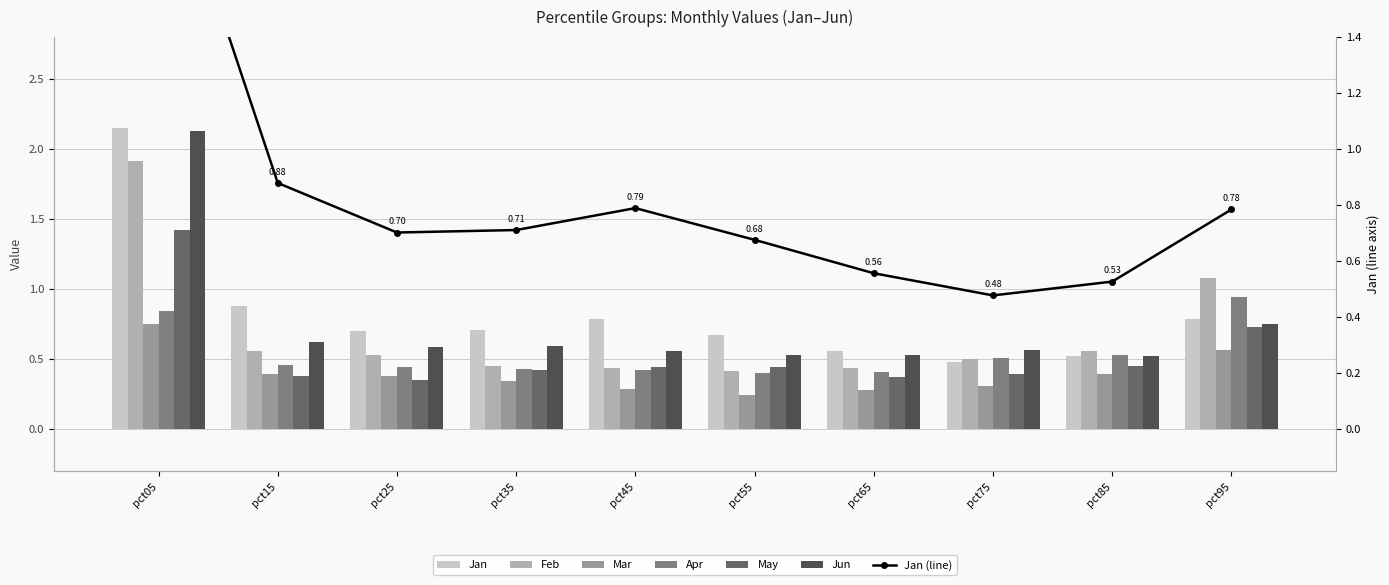

Reading right to left, transcribe all the data shown in this chart.

Jan: pct95=0.8	pct85=0.5	pct75=0.5	pct65=0.6	pct55=0.7	pct45=0.8	pct35=0.7	pct25=0.7	pct15=0.9	pct05=2.2
Feb: pct95=1.1	pct85=0.6	pct75=0.5	pct65=0.4	pct55=0.4	pct45=0.4	pct35=0.5	pct25=0.5	pct15=0.6	pct05=1.9
Mar: pct95=0.6	pct85=0.4	pct75=0.3	pct65=0.3	pct55=0.2	pct45=0.3	pct35=0.3	pct25=0.4	pct15=0.4	pct05=0.7
Apr: pct95=0.9	pct85=0.5	pct75=0.5	pct65=0.4	pct55=0.4	pct45=0.4	pct35=0.4	pct25=0.4	pct15=0.5	pct05=0.8
May: pct95=0.7	pct85=0.5	pct75=0.4	pct65=0.4	pct55=0.4	pct45=0.4	pct35=0.4	pct25=0.4	pct15=0.4	pct05=1.4
Jun: pct95=0.8	pct85=0.5	pct75=0.6	pct65=0.5	pct55=0.5	pct45=0.6	pct35=0.6	pct25=0.6	pct15=0.6	pct05=2.1